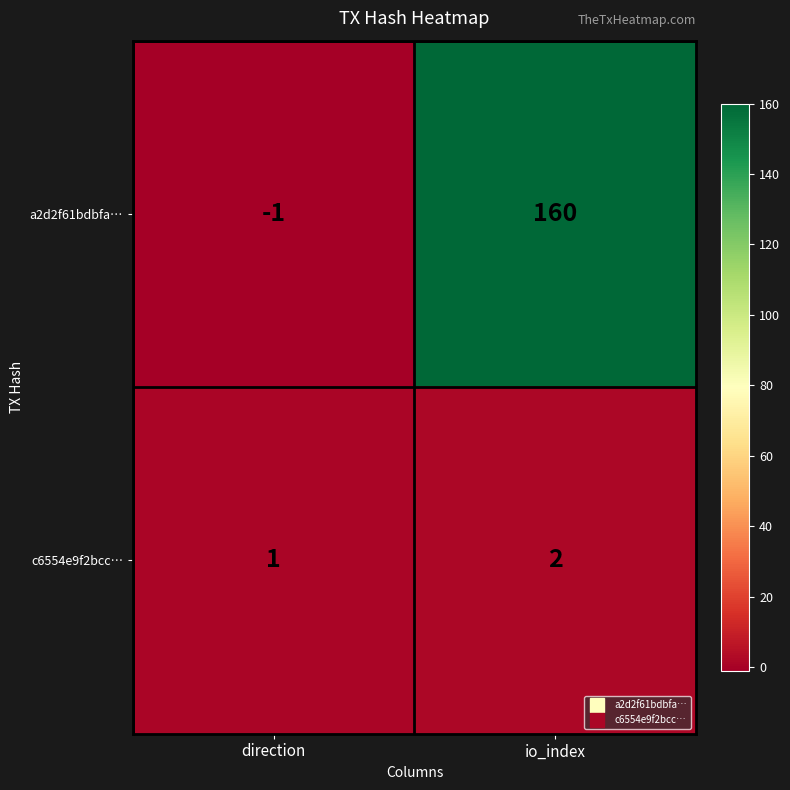

Is it true that c6554e9f2bcc… equals 2 at io_index?

True